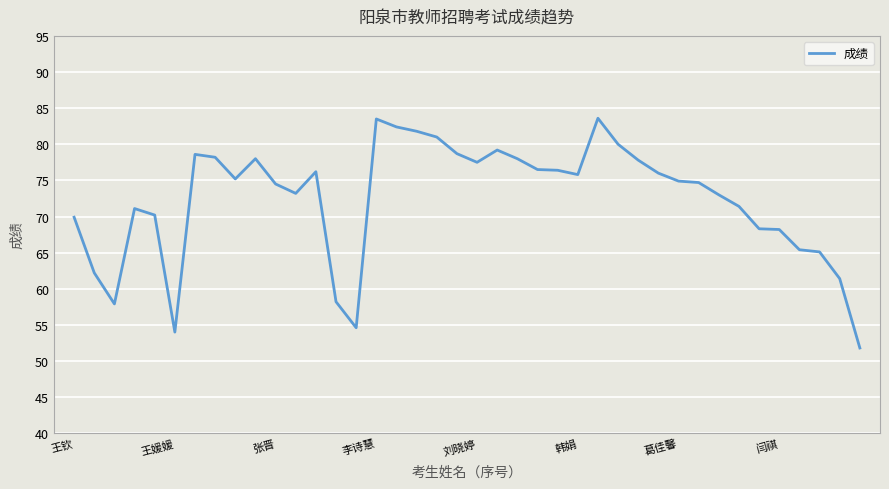

What is the difference between the maximum and minimum values?

31.8